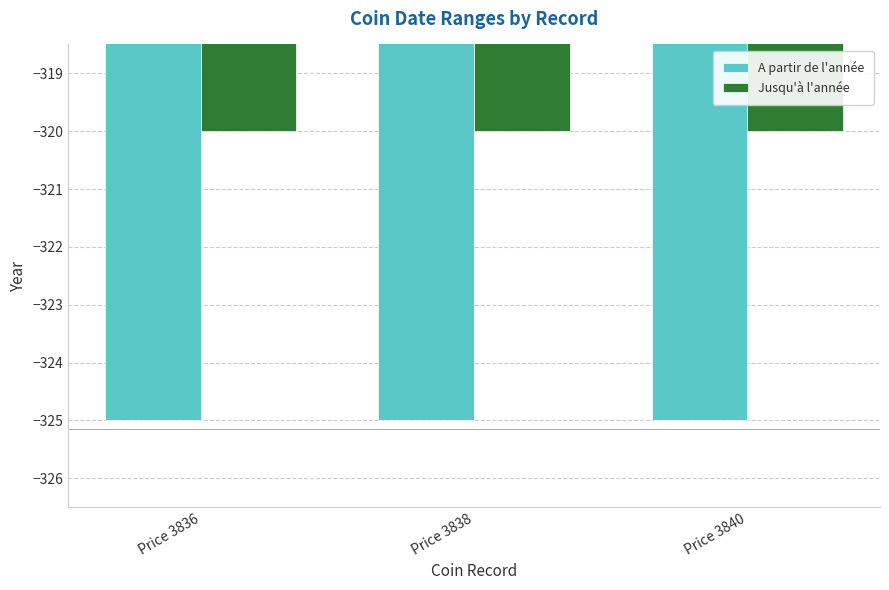

How many bars are there in total?

6